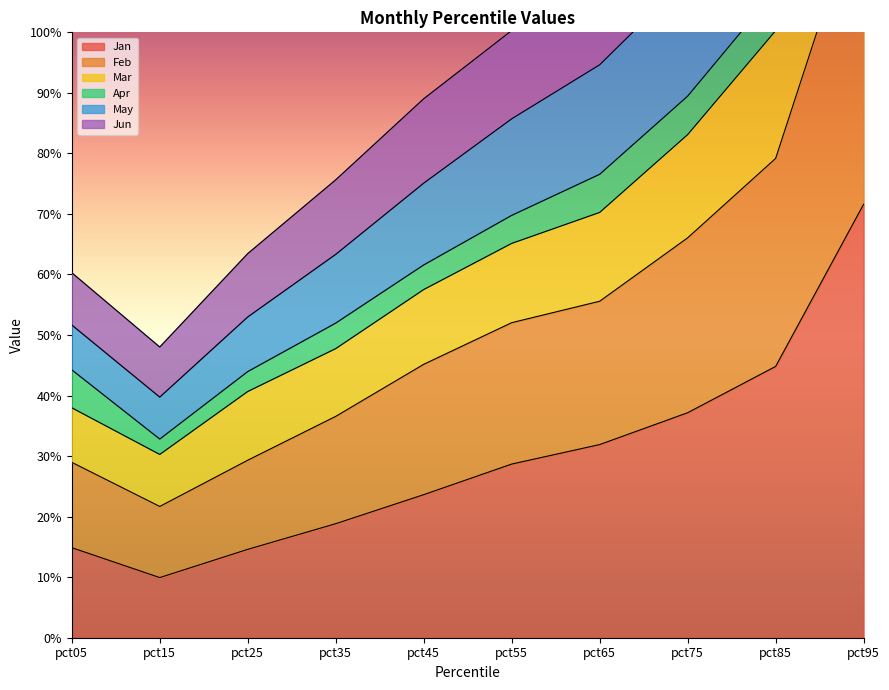

Does the chart display data point markers on the line(s)?

No